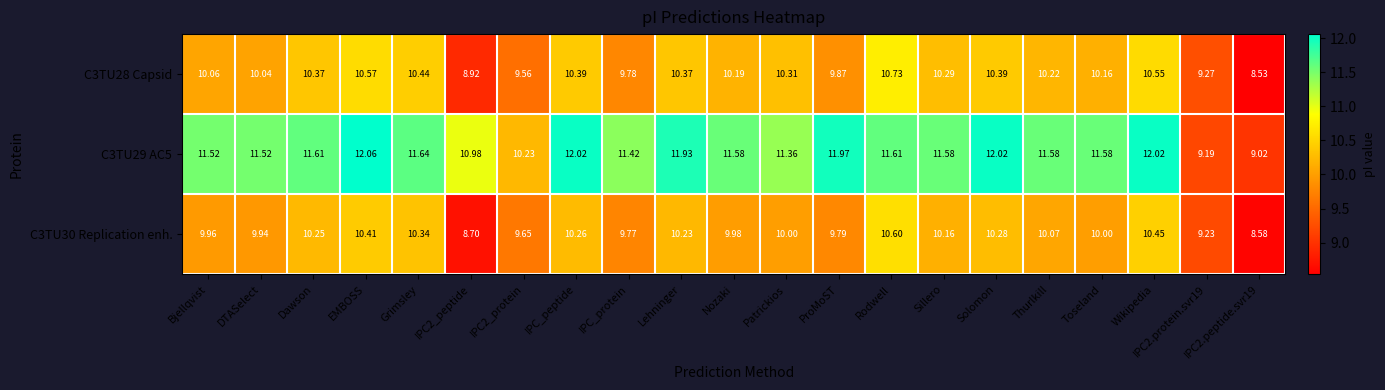

Which series has the widest spread of values?

C3TU29 AC5